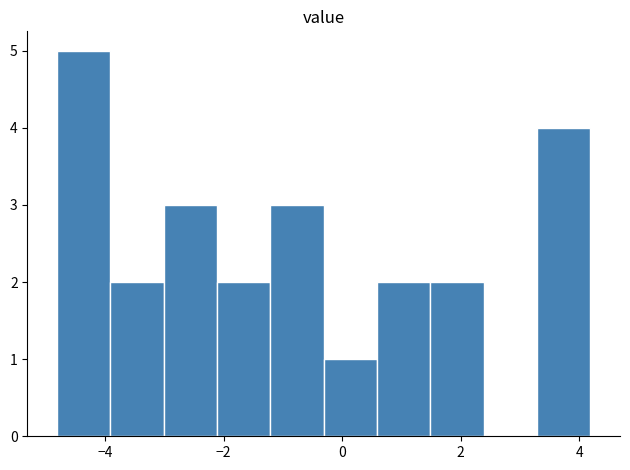

What is the height of the bar covering -1.2 to -0.4 on the x-axis? Neither the bar edges nor the heights are printed on the chart, so give them approximately, as read against the axes.

3